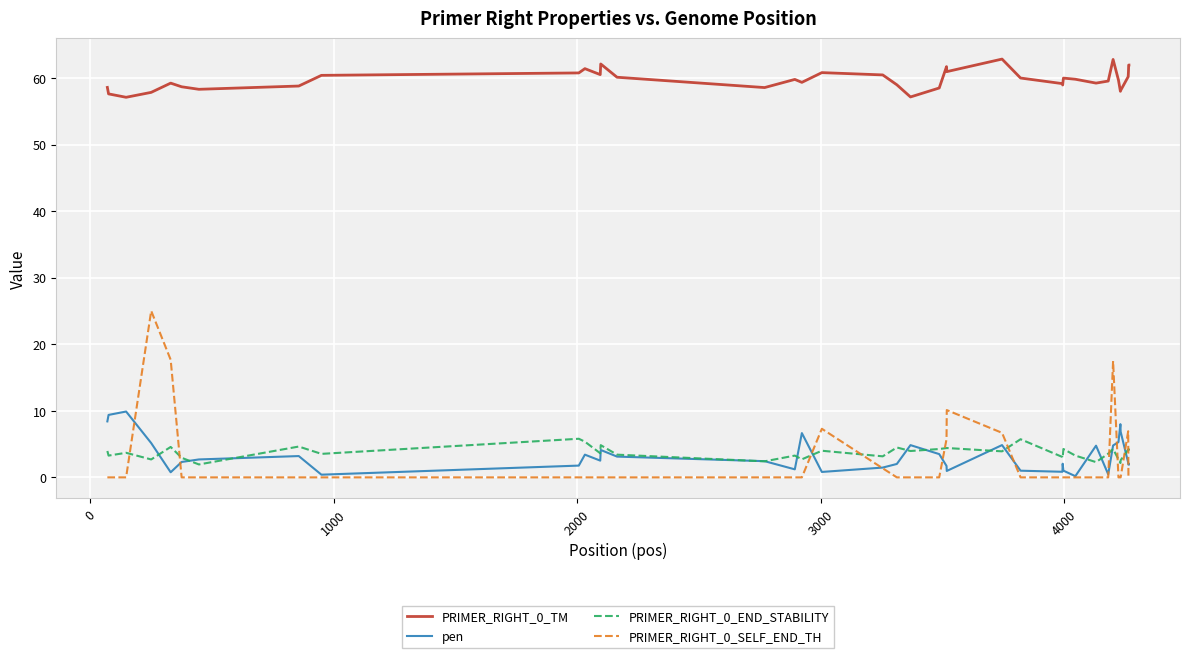

List the series in order of their peak value, lowest first.

PRIMER_RIGHT_0_END_STABILITY, pen, PRIMER_RIGHT_0_SELF_END_TH, PRIMER_RIGHT_0_TM